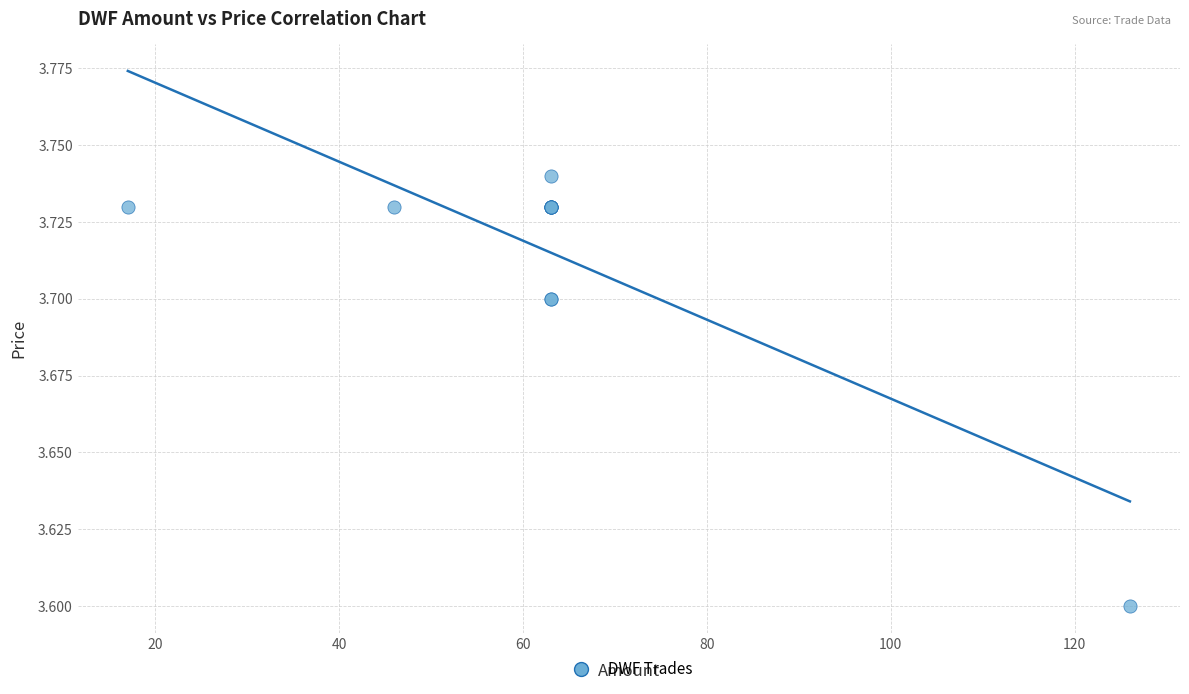

What Y value in the scatter plot is closest to 3?

3.6